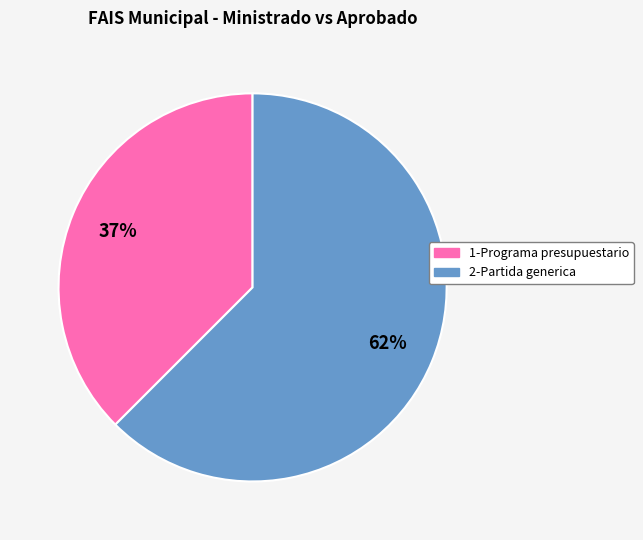

Rank the categories by value from highest to lowest.

2-Partida generica, 1-Programa presupuestario